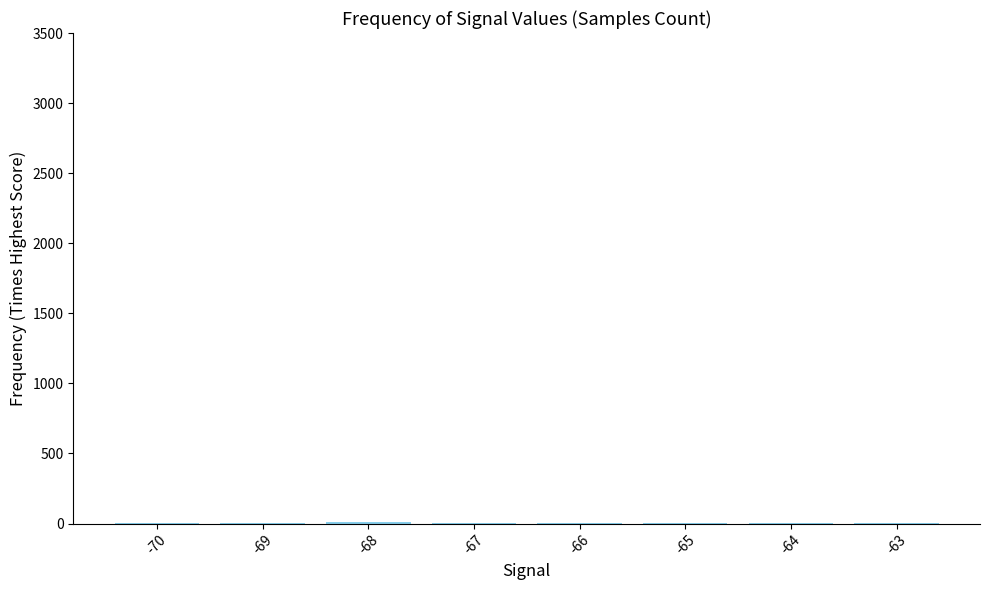

What is the sum of all values?

40